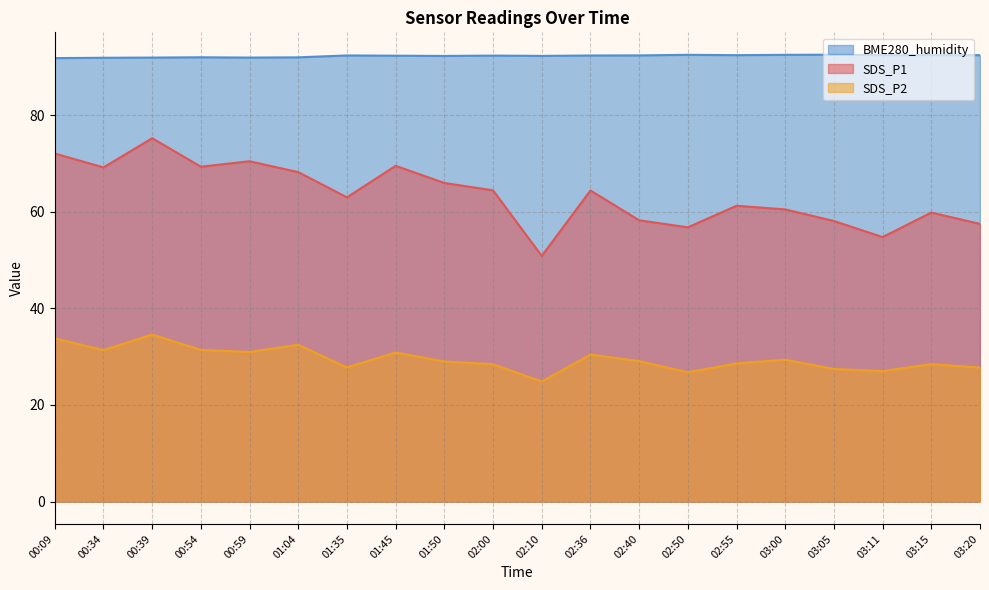

How many data points in SDS_P2 are above 29?

10